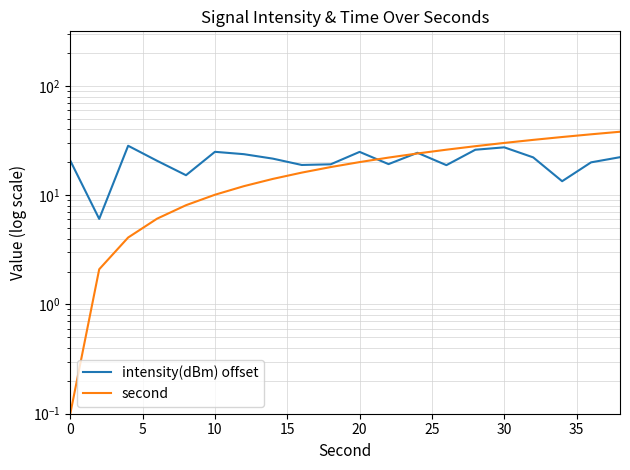

The second series shows 5.8 at 14. True or false?

False